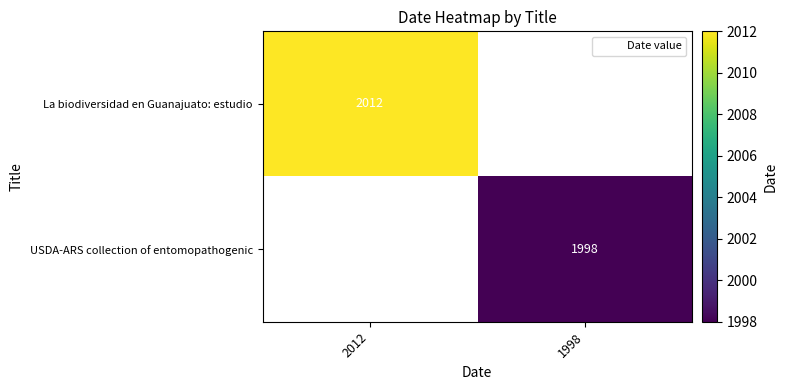

Is the value of La biodiversidad en Guanajuato: estudio at 1998 greater than the value of USDA-ARS collection of entomopathogenic at 2012?

No